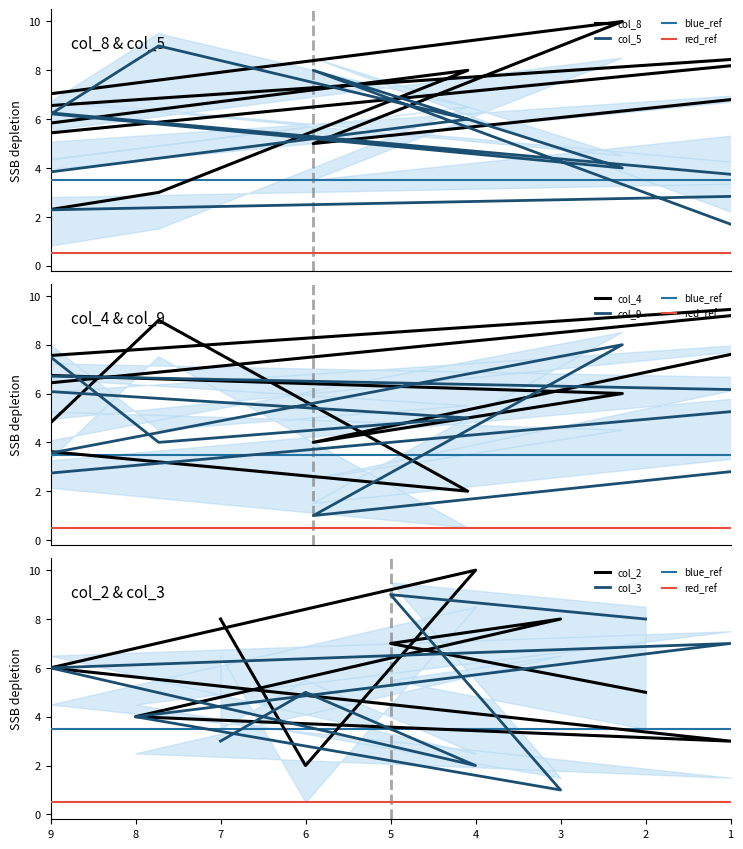

Which series has the largest total across all categories?

col_8